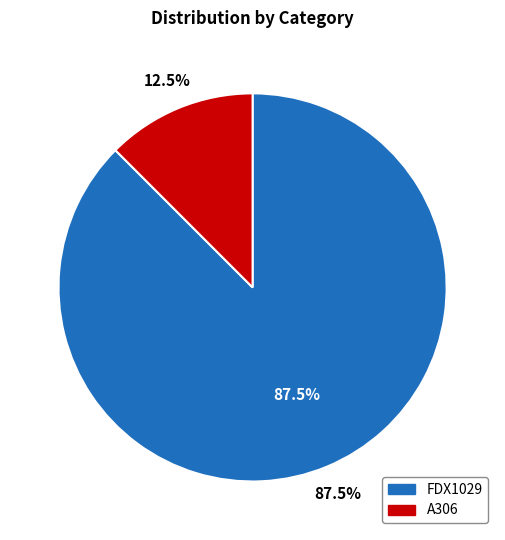

Approximately how many times larger is the value at FDX1029 compared to A306?

7.0